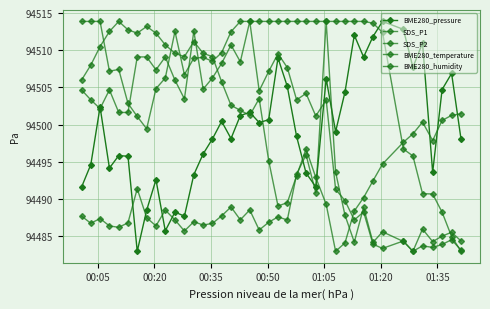

What is the difference between the second highest and minimum values in the BME280_humidity series?

30.9